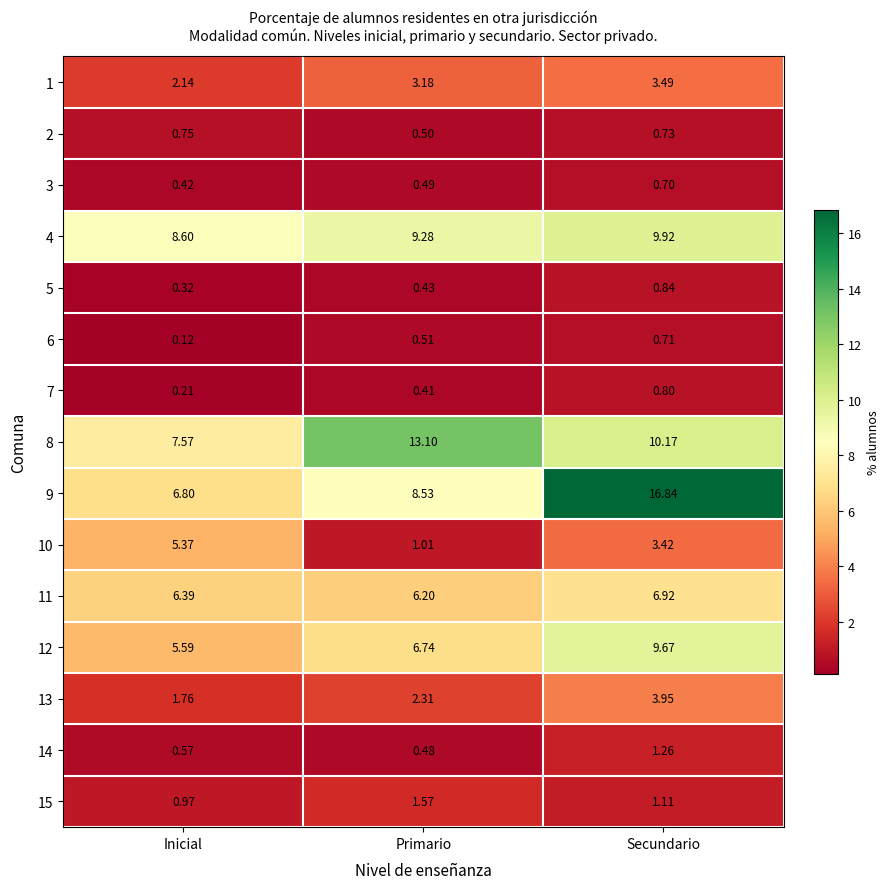

Which series has the largest range (max minus min)?

9